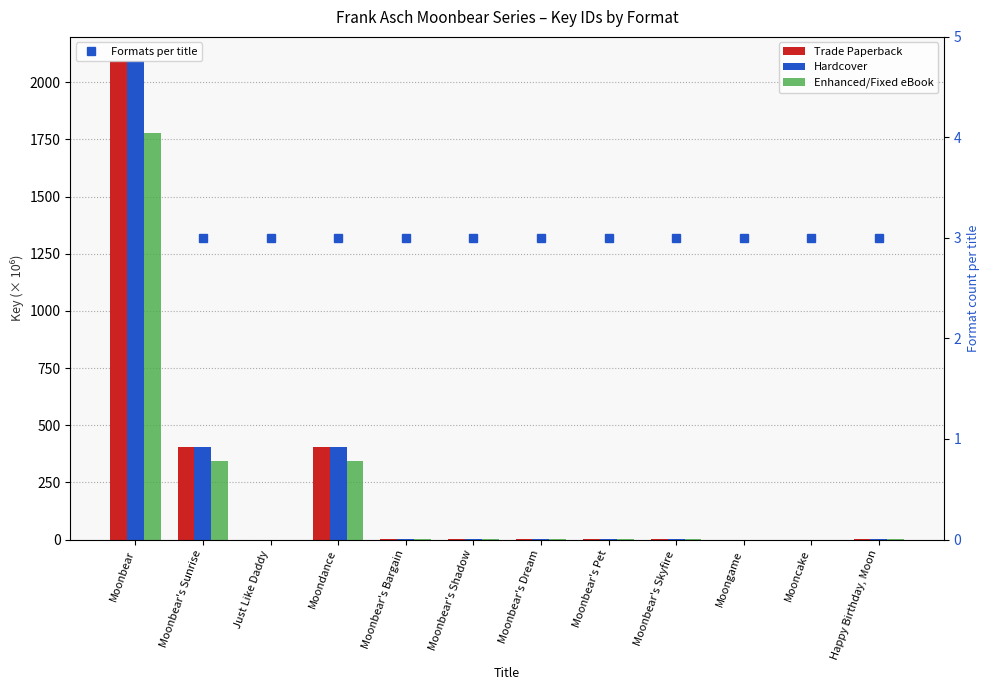

The value of Enhanced/Fixed eBook at Moonbear's Sunrise is 456.8. True or false?

False